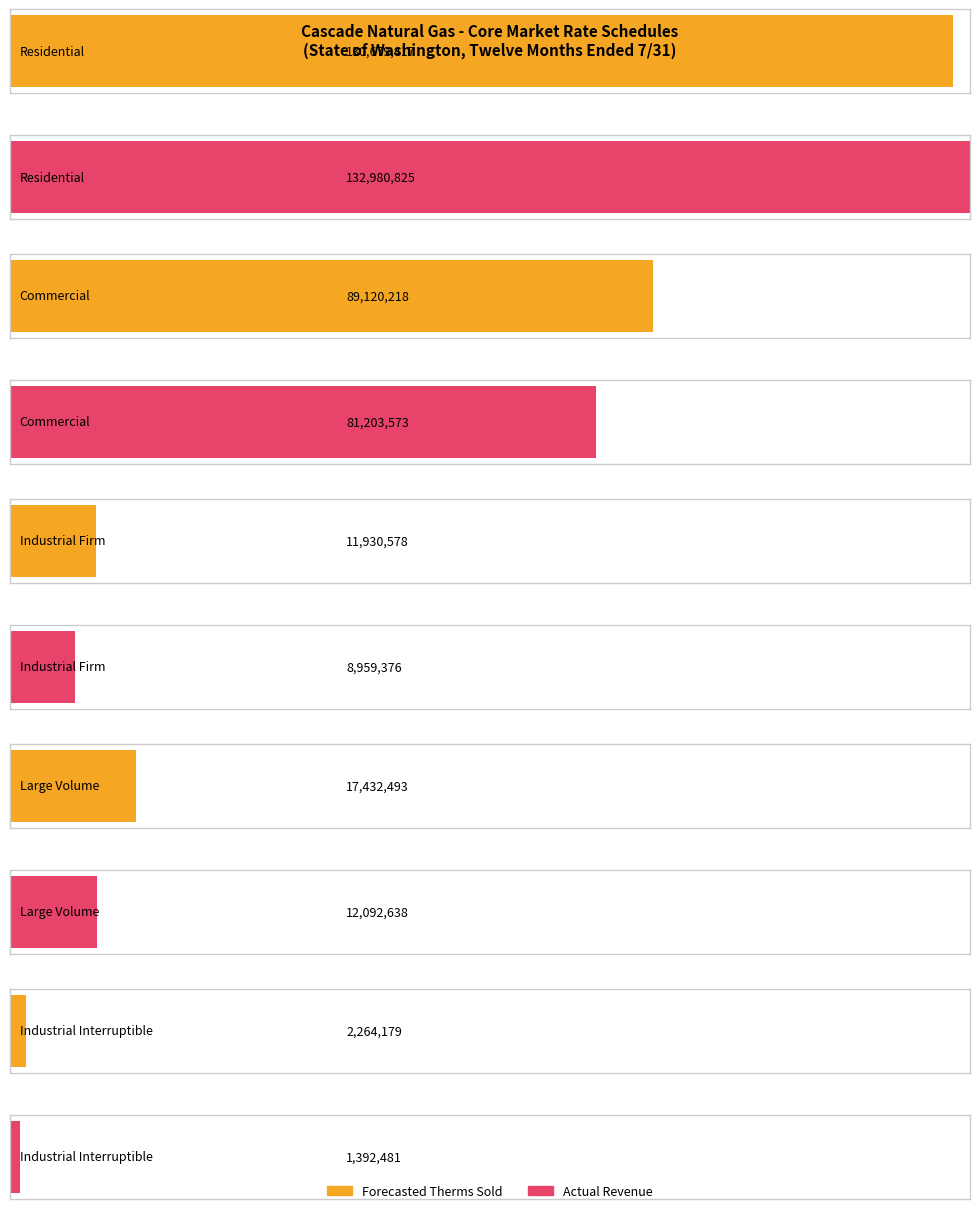

What is the spread (max minus min) of values at Residential?

2301408.5